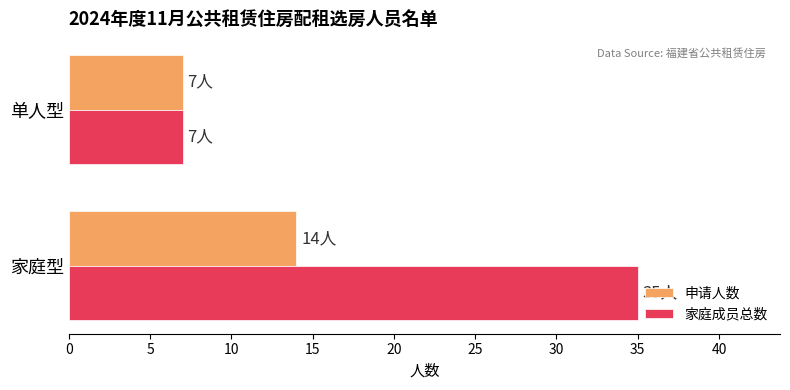

Which category has the lowest value across all series?

单人型